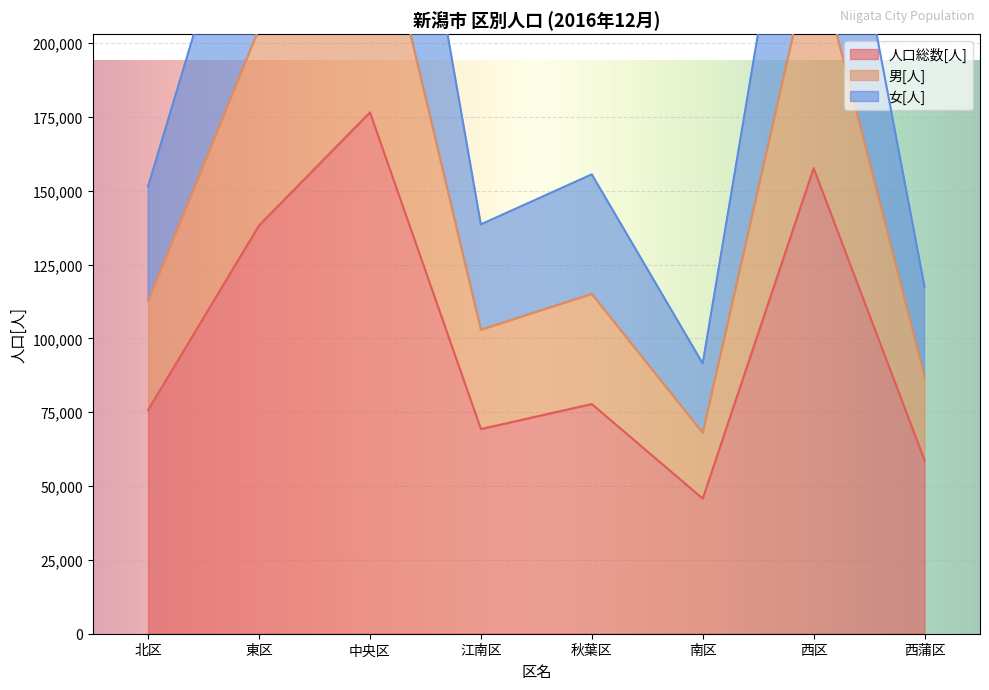

What is the value of the 女[人] point at the 1st from the left?

151556